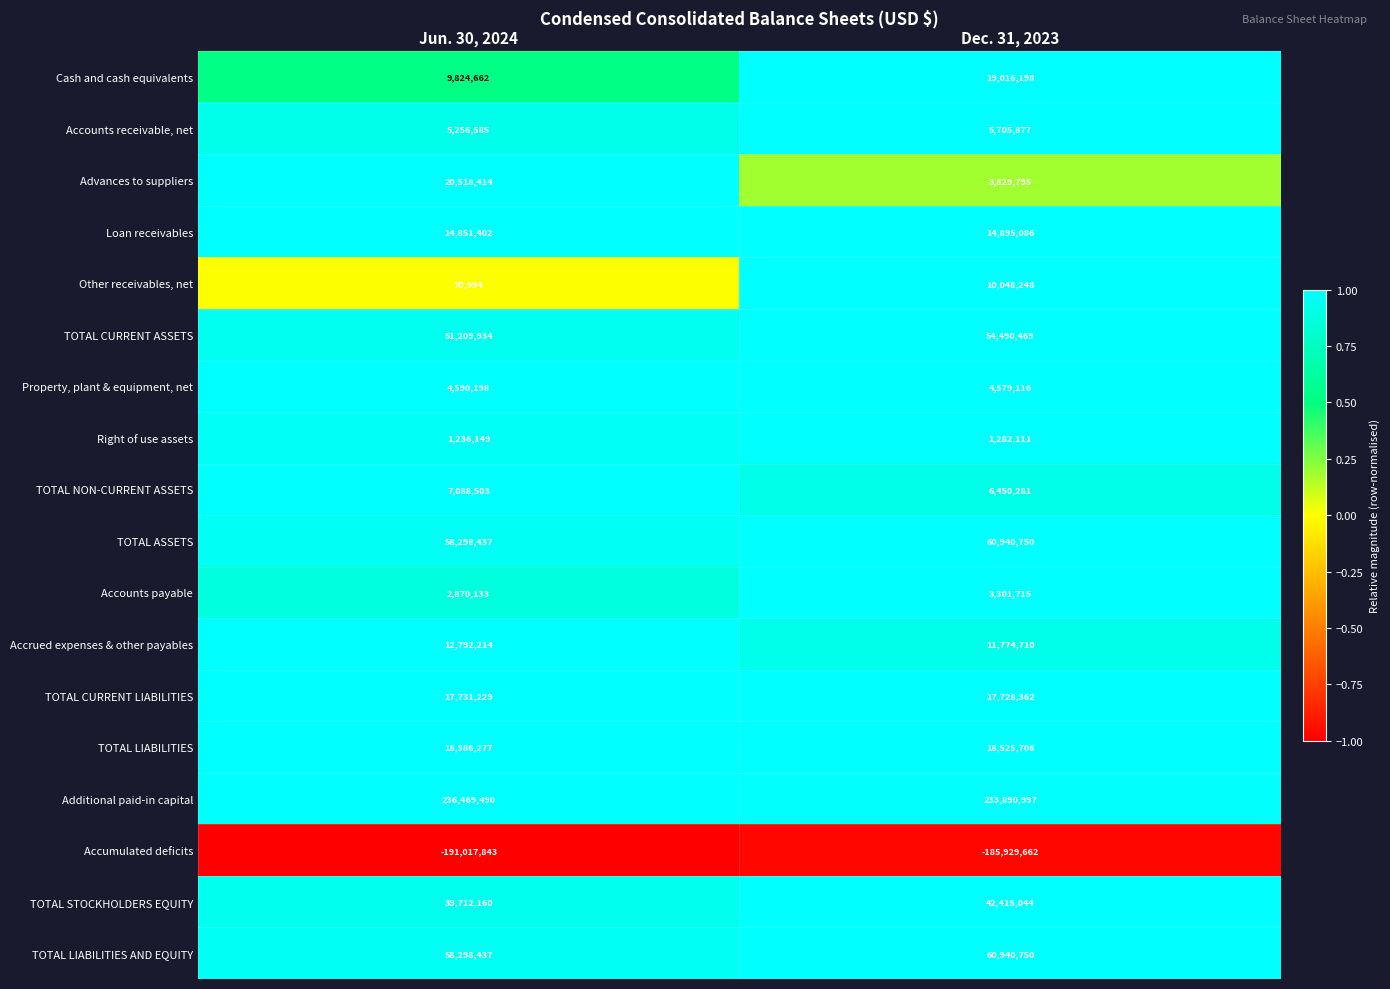

Which series has the largest total across all categories?

Additional paid-in capital